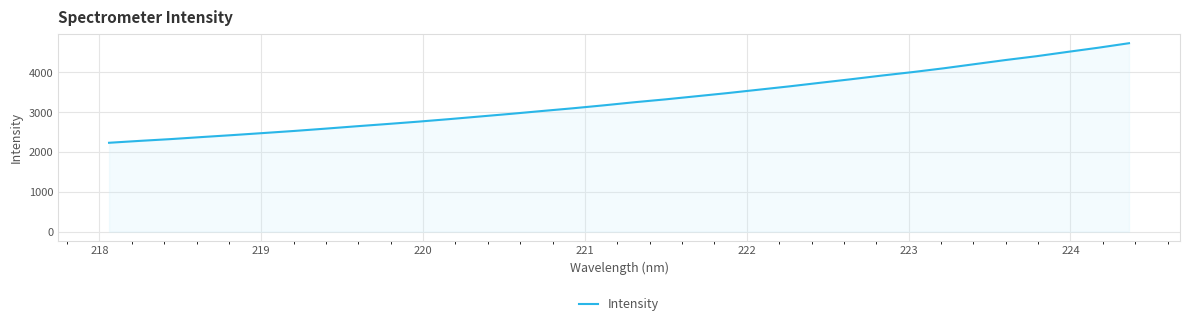

Reading right to left, list all the values displayed in this chart.

4731.7	4617.9	4512.7	4405.1	4309.5	4206.2	4102.4	4007.4	3920.1	3827.4	3738.7	3648.5	3564.2	3479.9	3401.2	3322.7	3250.9	3172.6	3098.7	3030.0	2959.5	2893.1	2826.3	2763.1	2704.0	2646.9	2587.4	2530.2	2477.5	2425.5	2376.2	2325.0	2280.4	2232.5